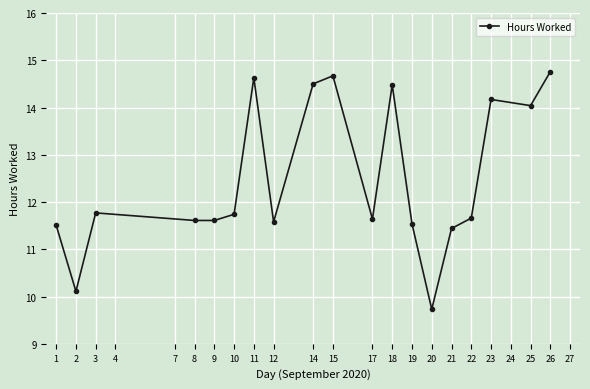

What is the sum of all values?

237.2